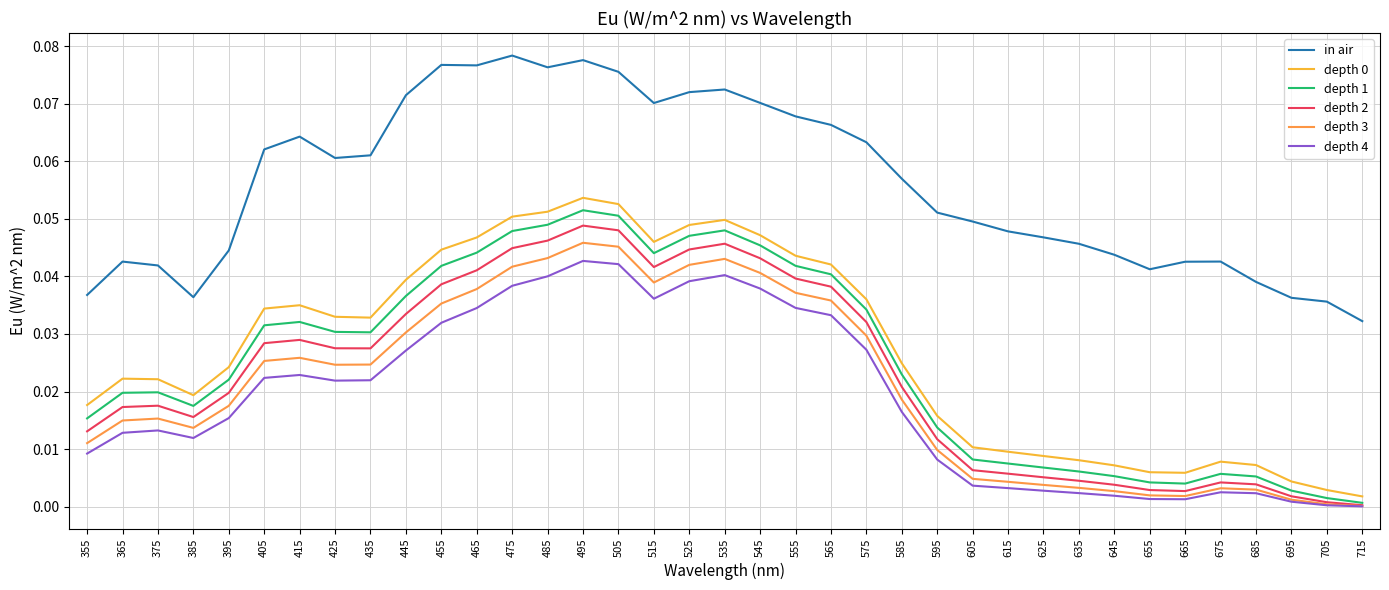

Does the chart display data point markers on the line(s)?

No